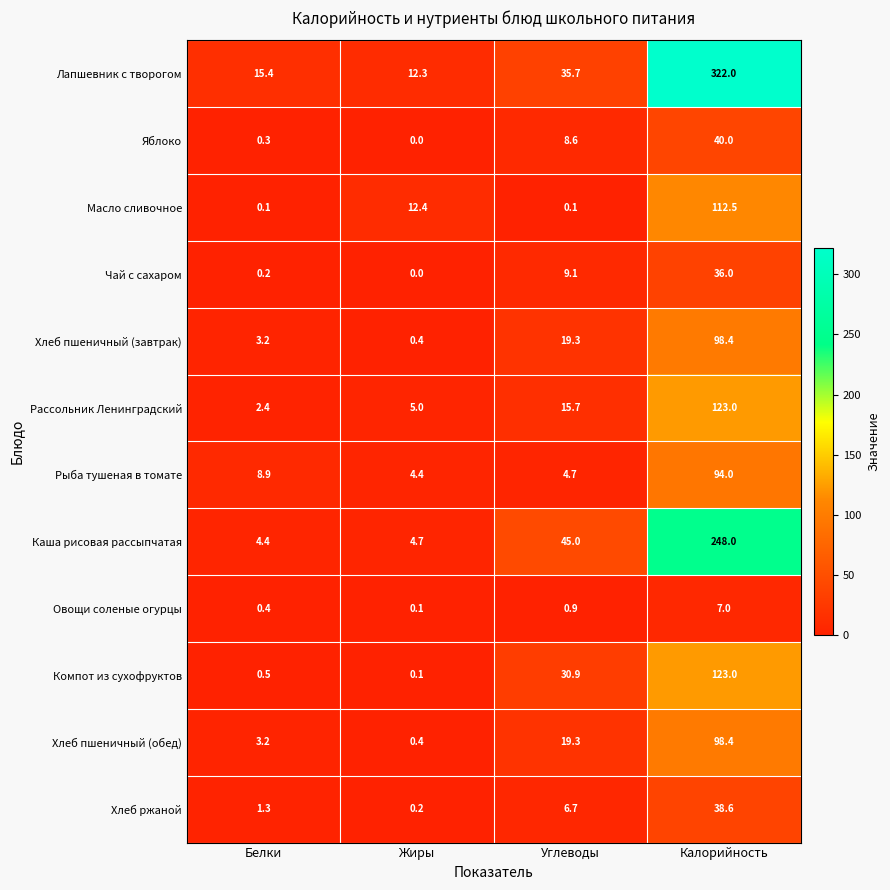

What is the difference between the maximum and second lowest values in the Рыба тушеная в томате series?

89.3